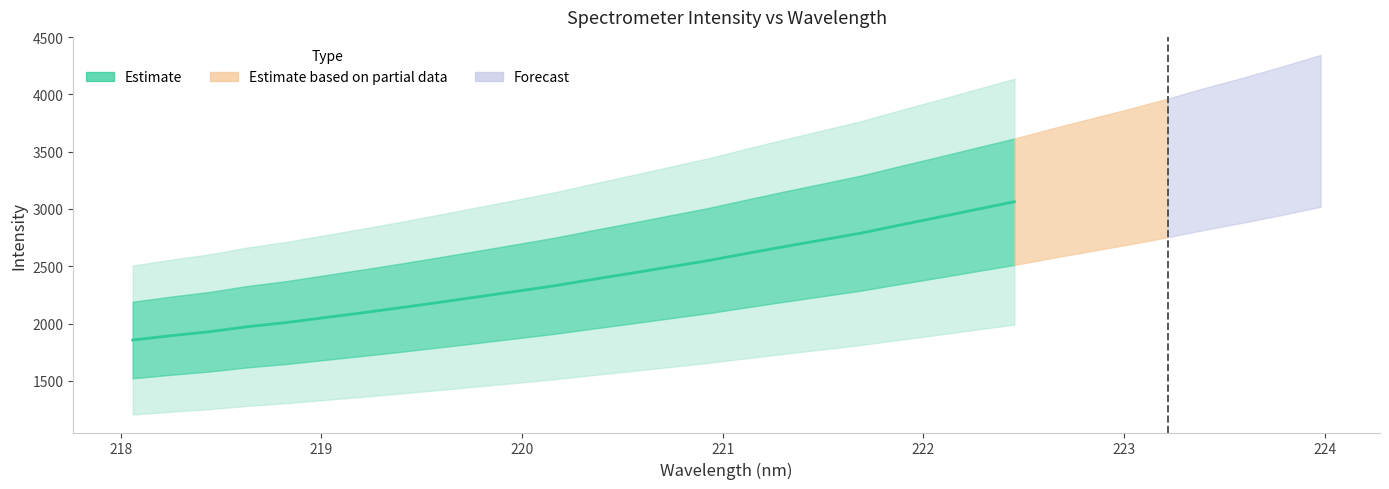

Is it true that the value at 223.408 is 1077.4?

False